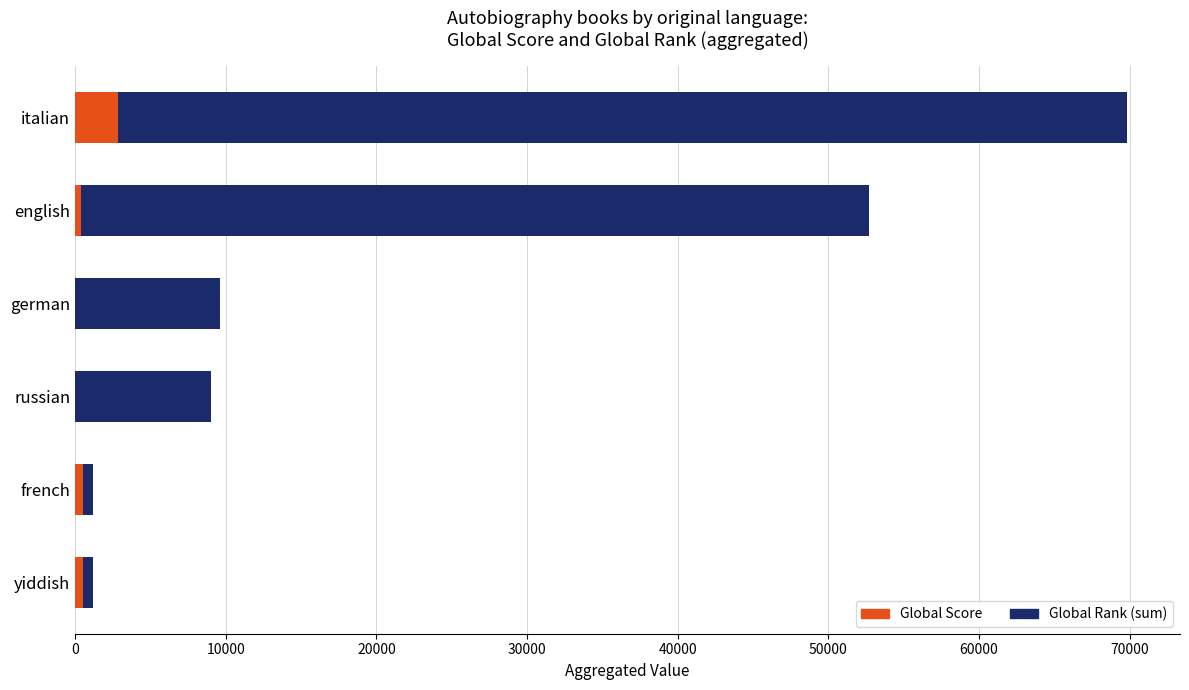

Which category has the highest value in the Global Score series?

italian